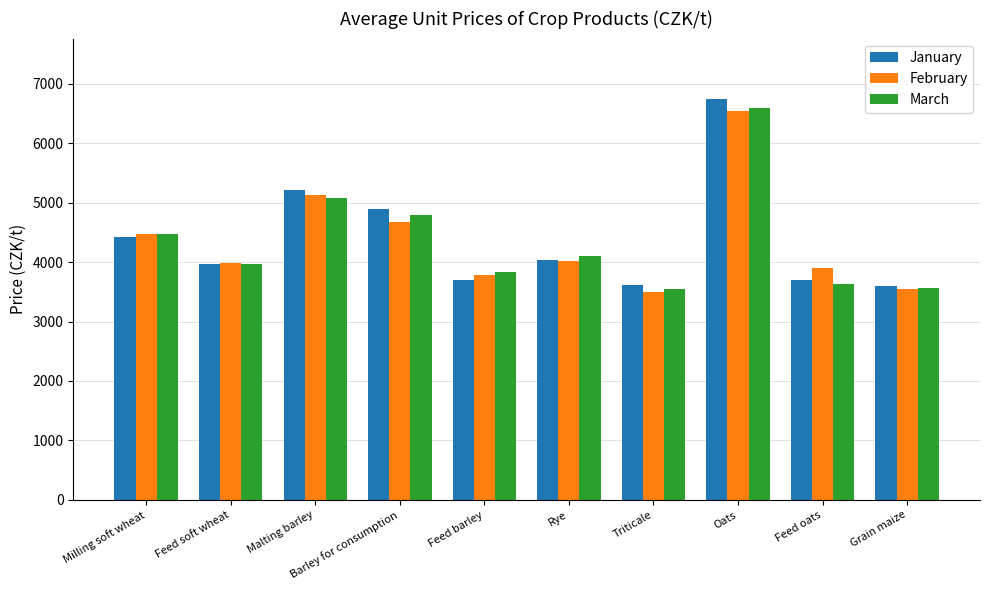

Is it true that February equals 3900 at Feed oats?

True